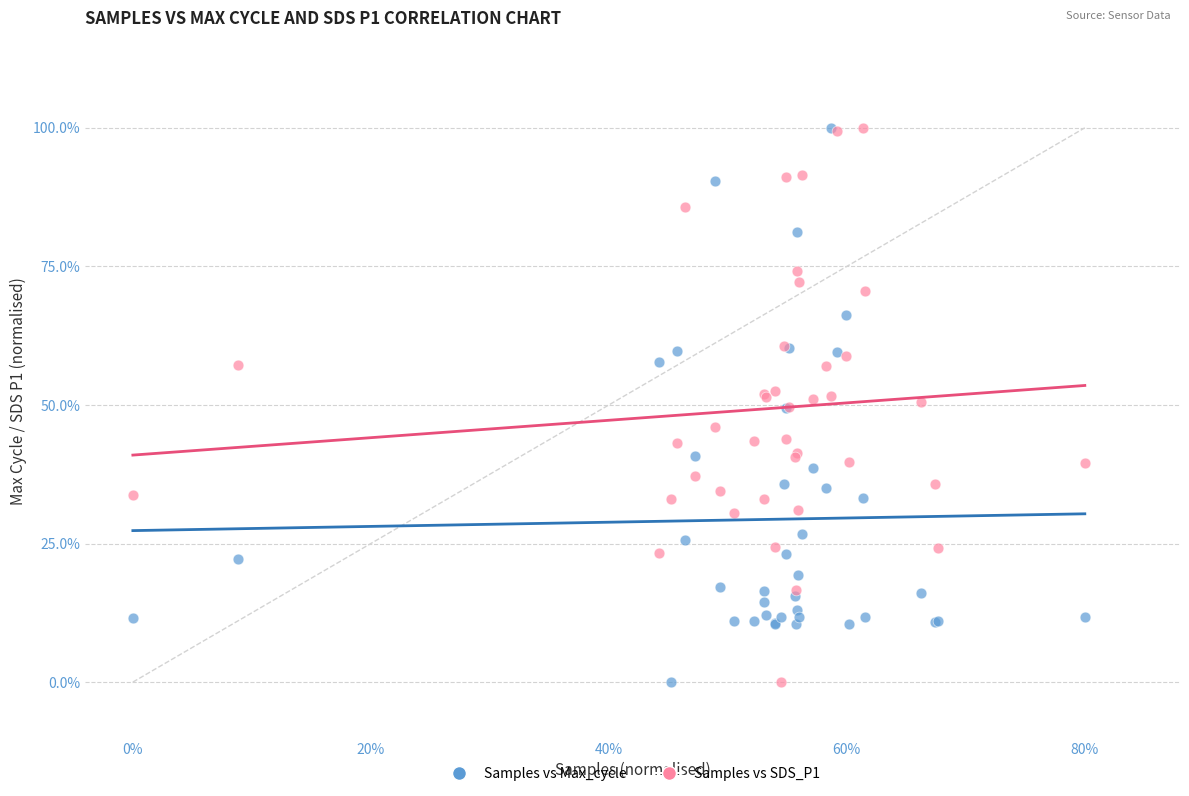

What are all the series names shown in the legend?

Samples vs Max_cycle, Samples vs SDS_P1